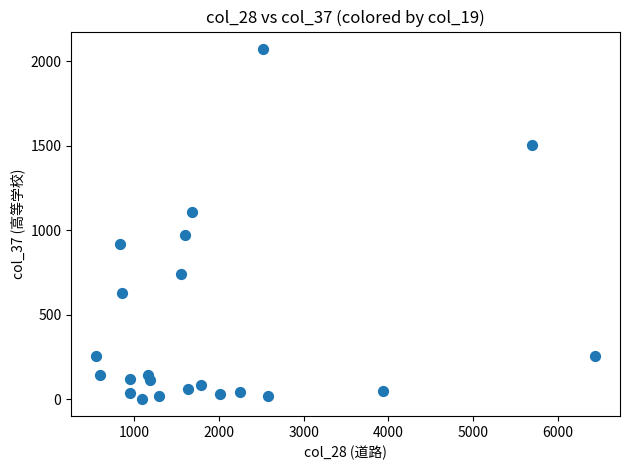

What is the range of X values (max minus min)?

5887